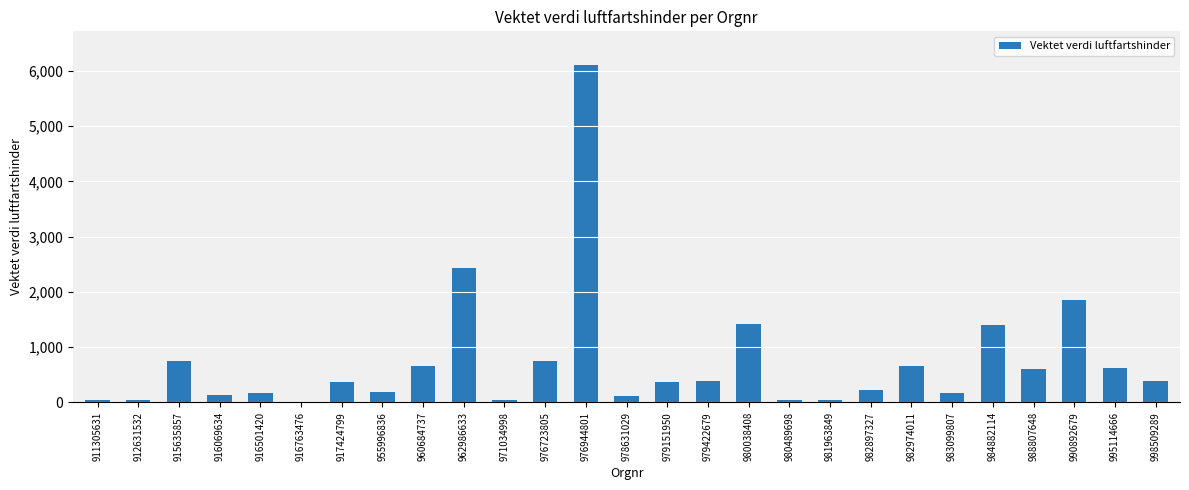

At which label does the data first exceed 374?

915635857